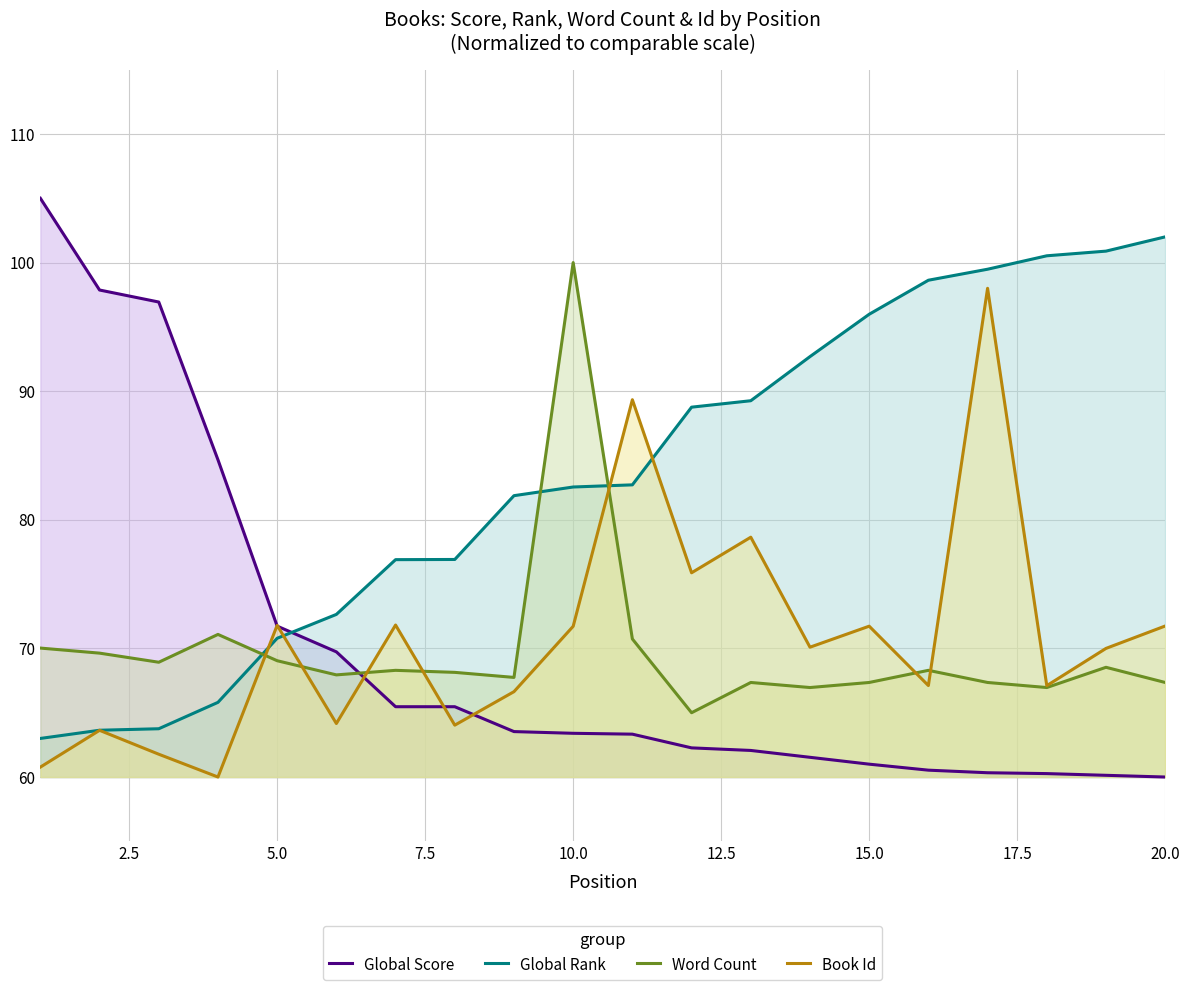

True or false: Global Score has a value of 12.8 at 15.0.

False